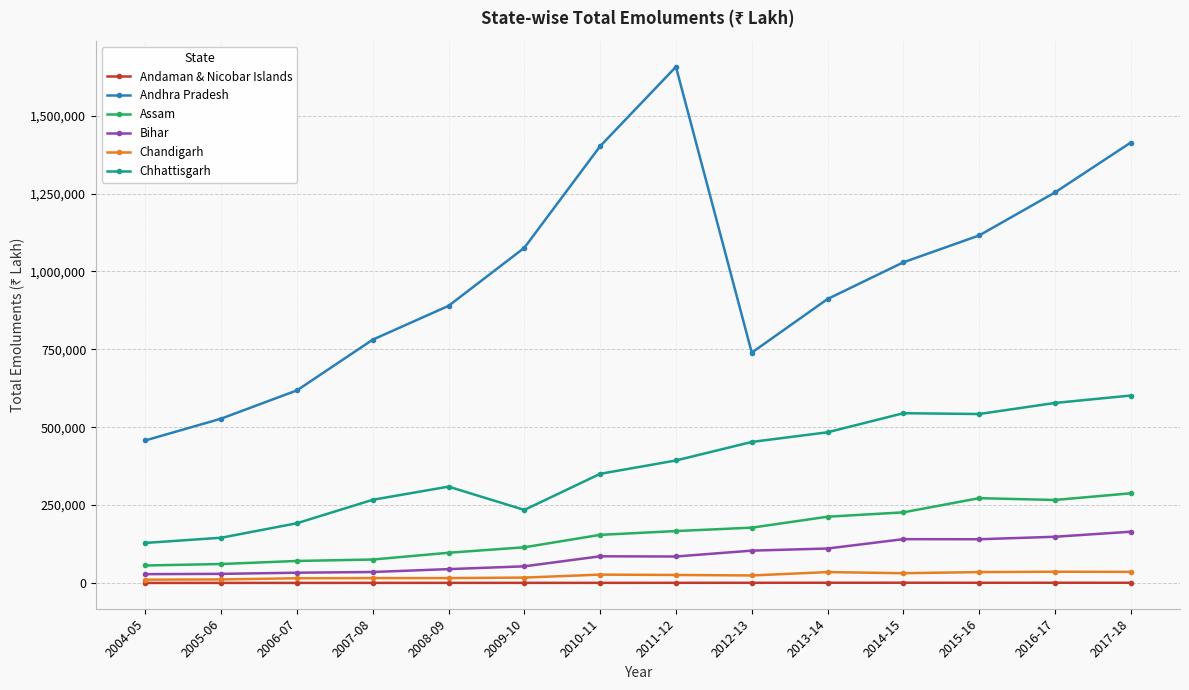

What is the label of the 13th point from the right?

2005-06